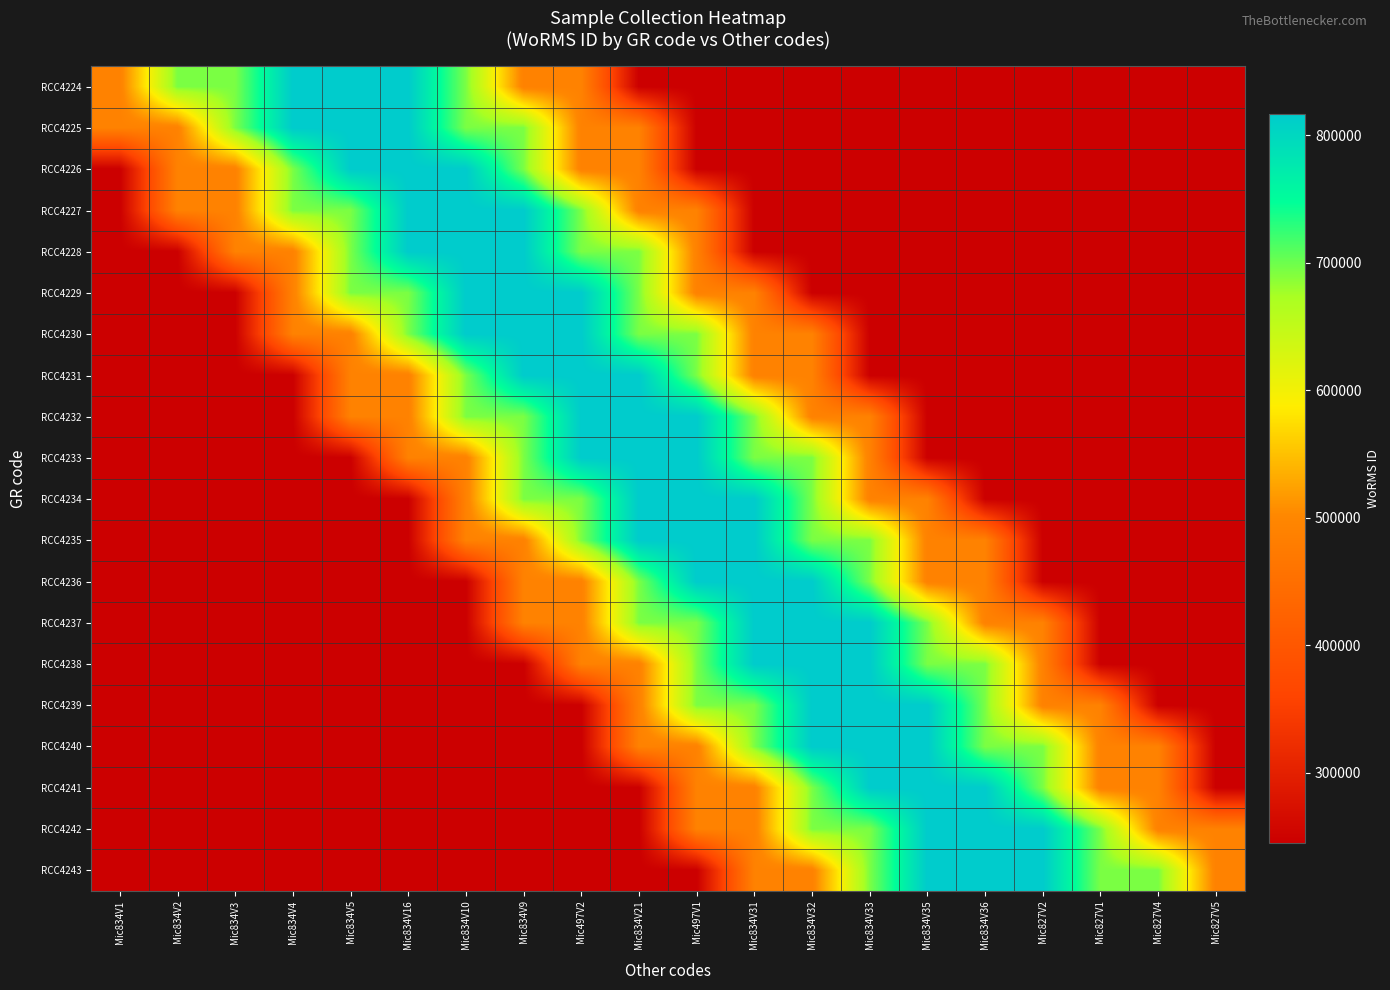

Reading left to right, list all the values displayed in this chart.

RCC4224: Mic834V1=489826.8	Mic834V2=693921.3	Mic834V3=693921.3	Mic834V4=816378.0	Mic834V5=816378.0	Mic834V16=816378.0	Mic834V10=693921.3	Mic834V9=489826.8	Mic497V2=489826.8	Mic834V21=244913.4	Mic497V1=244913.4	Mic834V31=244913.4	Mic834V32=244913.4	Mic834V33=244913.4	Mic834V35=244913.4	Mic834V36=244913.4	Mic827V2=244913.4	Mic827V1=244913.4	Mic827V4=244913.4	Mic827V5=244913.4
RCC4225: Mic834V1=489826.8	Mic834V2=489826.8	Mic834V3=693921.3	Mic834V4=816378.0	Mic834V5=816378.0	Mic834V16=816378.0	Mic834V10=693921.3	Mic834V9=693921.3	Mic497V2=489826.8	Mic834V21=489826.8	Mic497V1=244913.4	Mic834V31=244913.4	Mic834V32=244913.4	Mic834V33=244913.4	Mic834V35=244913.4	Mic834V36=244913.4	Mic827V2=244913.4	Mic827V1=244913.4	Mic827V4=244913.4	Mic827V5=244913.4
RCC4226: Mic834V1=244913.4	Mic834V2=489826.8	Mic834V3=489826.8	Mic834V4=693921.3	Mic834V5=816378.0	Mic834V16=816378.0	Mic834V10=816378.0	Mic834V9=693921.3	Mic497V2=489826.8	Mic834V21=489826.8	Mic497V1=244913.4	Mic834V31=244913.4	Mic834V32=244913.4	Mic834V33=244913.4	Mic834V35=244913.4	Mic834V36=244913.4	Mic827V2=244913.4	Mic827V1=244913.4	Mic827V4=244913.4	Mic827V5=244913.4
RCC4227: Mic834V1=244913.4	Mic834V2=489826.8	Mic834V3=489826.8	Mic834V4=693921.3	Mic834V5=693921.3	Mic834V16=816378.0	Mic834V10=816378.0	Mic834V9=816378.0	Mic497V2=693921.3	Mic834V21=489826.8	Mic497V1=489826.8	Mic834V31=244913.4	Mic834V32=244913.4	Mic834V33=244913.4	Mic834V35=244913.4	Mic834V36=244913.4	Mic827V2=244913.4	Mic827V1=244913.4	Mic827V4=244913.4	Mic827V5=244913.4
RCC4228: Mic834V1=244913.4	Mic834V2=244913.4	Mic834V3=489826.8	Mic834V4=489826.8	Mic834V5=693921.3	Mic834V16=816378.0	Mic834V10=816378.0	Mic834V9=816378.0	Mic497V2=693921.3	Mic834V21=693921.3	Mic497V1=489826.8	Mic834V31=244913.4	Mic834V32=244913.4	Mic834V33=244913.4	Mic834V35=244913.4	Mic834V36=244913.4	Mic827V2=244913.4	Mic827V1=244913.4	Mic827V4=244913.4	Mic827V5=244913.4
RCC4229: Mic834V1=244913.4	Mic834V2=244913.4	Mic834V3=244913.4	Mic834V4=489826.8	Mic834V5=693921.3	Mic834V16=693921.3	Mic834V10=816378.0	Mic834V9=816378.0	Mic497V2=816378.0	Mic834V21=693921.3	Mic497V1=489826.8	Mic834V31=489826.8	Mic834V32=244913.4	Mic834V33=244913.4	Mic834V35=244913.4	Mic834V36=244913.4	Mic827V2=244913.4	Mic827V1=244913.4	Mic827V4=244913.4	Mic827V5=244913.4
RCC4230: Mic834V1=244913.4	Mic834V2=244913.4	Mic834V3=244913.4	Mic834V4=489826.8	Mic834V5=489826.8	Mic834V16=693921.3	Mic834V10=816378.0	Mic834V9=816378.0	Mic497V2=816378.0	Mic834V21=693921.3	Mic497V1=693921.3	Mic834V31=489826.8	Mic834V32=489826.8	Mic834V33=244913.4	Mic834V35=244913.4	Mic834V36=244913.4	Mic827V2=244913.4	Mic827V1=244913.4	Mic827V4=244913.4	Mic827V5=244913.4
RCC4231: Mic834V1=244913.4	Mic834V2=244913.4	Mic834V3=244913.4	Mic834V4=244913.4	Mic834V5=489826.8	Mic834V16=489826.8	Mic834V10=693921.3	Mic834V9=816378.0	Mic497V2=816378.0	Mic834V21=816378.0	Mic497V1=693921.3	Mic834V31=489826.8	Mic834V32=489826.8	Mic834V33=244913.4	Mic834V35=244913.4	Mic834V36=244913.4	Mic827V2=244913.4	Mic827V1=244913.4	Mic827V4=244913.4	Mic827V5=244913.4
RCC4232: Mic834V1=244913.4	Mic834V2=244913.4	Mic834V3=244913.4	Mic834V4=244913.4	Mic834V5=489826.8	Mic834V16=489826.8	Mic834V10=693921.3	Mic834V9=693921.3	Mic497V2=816378.0	Mic834V21=816378.0	Mic497V1=816378.0	Mic834V31=693921.3	Mic834V32=489826.8	Mic834V33=489826.8	Mic834V35=244913.4	Mic834V36=244913.4	Mic827V2=244913.4	Mic827V1=244913.4	Mic827V4=244913.4	Mic827V5=244913.4
RCC4233: Mic834V1=244913.4	Mic834V2=244913.4	Mic834V3=244913.4	Mic834V4=244913.4	Mic834V5=244913.4	Mic834V16=489826.8	Mic834V10=489826.8	Mic834V9=693921.3	Mic497V2=816378.0	Mic834V21=816378.0	Mic497V1=816378.0	Mic834V31=693921.3	Mic834V32=693921.3	Mic834V33=489826.8	Mic834V35=244913.4	Mic834V36=244913.4	Mic827V2=244913.4	Mic827V1=244913.4	Mic827V4=244913.4	Mic827V5=244913.4
RCC4234: Mic834V1=244913.4	Mic834V2=244913.4	Mic834V3=244913.4	Mic834V4=244913.4	Mic834V5=244913.4	Mic834V16=244913.4	Mic834V10=489826.8	Mic834V9=693921.3	Mic497V2=693921.3	Mic834V21=816378.0	Mic497V1=816378.0	Mic834V31=816378.0	Mic834V32=693921.3	Mic834V33=489826.8	Mic834V35=489826.8	Mic834V36=244913.4	Mic827V2=244913.4	Mic827V1=244913.4	Mic827V4=244913.4	Mic827V5=244913.4
RCC4235: Mic834V1=244913.4	Mic834V2=244913.4	Mic834V3=244913.4	Mic834V4=244913.4	Mic834V5=244913.4	Mic834V16=244913.4	Mic834V10=489826.8	Mic834V9=489826.8	Mic497V2=693921.3	Mic834V21=816378.0	Mic497V1=816378.0	Mic834V31=816378.0	Mic834V32=693921.3	Mic834V33=693921.3	Mic834V35=489826.8	Mic834V36=489826.8	Mic827V2=244913.4	Mic827V1=244913.4	Mic827V4=244913.4	Mic827V5=244913.4
RCC4236: Mic834V1=244913.4	Mic834V2=244913.4	Mic834V3=244913.4	Mic834V4=244913.4	Mic834V5=244913.4	Mic834V16=244913.4	Mic834V10=244913.4	Mic834V9=489826.8	Mic497V2=489826.8	Mic834V21=693921.3	Mic497V1=816378.0	Mic834V31=816378.0	Mic834V32=816378.0	Mic834V33=693921.3	Mic834V35=489826.8	Mic834V36=489826.8	Mic827V2=244913.4	Mic827V1=244913.4	Mic827V4=244913.4	Mic827V5=244913.4
RCC4237: Mic834V1=244913.4	Mic834V2=244913.4	Mic834V3=244913.4	Mic834V4=244913.4	Mic834V5=244913.4	Mic834V16=244913.4	Mic834V10=244913.4	Mic834V9=489826.8	Mic497V2=489826.8	Mic834V21=693921.3	Mic497V1=693921.3	Mic834V31=816378.0	Mic834V32=816378.0	Mic834V33=816378.0	Mic834V35=693921.3	Mic834V36=489826.8	Mic827V2=489826.8	Mic827V1=244913.4	Mic827V4=244913.4	Mic827V5=244913.4
RCC4238: Mic834V1=244913.4	Mic834V2=244913.4	Mic834V3=244913.4	Mic834V4=244913.4	Mic834V5=244913.4	Mic834V16=244913.4	Mic834V10=244913.4	Mic834V9=244913.4	Mic497V2=489826.8	Mic834V21=489826.8	Mic497V1=693921.3	Mic834V31=816378.0	Mic834V32=816378.0	Mic834V33=816378.0	Mic834V35=693921.3	Mic834V36=693921.3	Mic827V2=489826.8	Mic827V1=244913.4	Mic827V4=244913.4	Mic827V5=244913.4
RCC4239: Mic834V1=244913.4	Mic834V2=244913.4	Mic834V3=244913.4	Mic834V4=244913.4	Mic834V5=244913.4	Mic834V16=244913.4	Mic834V10=244913.4	Mic834V9=244913.4	Mic497V2=244913.4	Mic834V21=489826.8	Mic497V1=693921.3	Mic834V31=693921.3	Mic834V32=816378.0	Mic834V33=816378.0	Mic834V35=816378.0	Mic834V36=693921.3	Mic827V2=489826.8	Mic827V1=489826.8	Mic827V4=244913.4	Mic827V5=244913.4
RCC4240: Mic834V1=244913.4	Mic834V2=244913.4	Mic834V3=244913.4	Mic834V4=244913.4	Mic834V5=244913.4	Mic834V16=244913.4	Mic834V10=244913.4	Mic834V9=244913.4	Mic497V2=244913.4	Mic834V21=489826.8	Mic497V1=489826.8	Mic834V31=693921.3	Mic834V32=816378.0	Mic834V33=816378.0	Mic834V35=816378.0	Mic834V36=693921.3	Mic827V2=693921.3	Mic827V1=489826.8	Mic827V4=489826.8	Mic827V5=244913.4
RCC4241: Mic834V1=244913.4	Mic834V2=244913.4	Mic834V3=244913.4	Mic834V4=244913.4	Mic834V5=244913.4	Mic834V16=244913.4	Mic834V10=244913.4	Mic834V9=244913.4	Mic497V2=244913.4	Mic834V21=244913.4	Mic497V1=489826.8	Mic834V31=489826.8	Mic834V32=693921.3	Mic834V33=816378.0	Mic834V35=816378.0	Mic834V36=816378.0	Mic827V2=693921.3	Mic827V1=489826.8	Mic827V4=489826.8	Mic827V5=244913.4
RCC4242: Mic834V1=244913.4	Mic834V2=244913.4	Mic834V3=244913.4	Mic834V4=244913.4	Mic834V5=244913.4	Mic834V16=244913.4	Mic834V10=244913.4	Mic834V9=244913.4	Mic497V2=244913.4	Mic834V21=244913.4	Mic497V1=489826.8	Mic834V31=489826.8	Mic834V32=693921.3	Mic834V33=693921.3	Mic834V35=816378.0	Mic834V36=816378.0	Mic827V2=816378.0	Mic827V1=693921.3	Mic827V4=489826.8	Mic827V5=489826.8
RCC4243: Mic834V1=244913.4	Mic834V2=244913.4	Mic834V3=244913.4	Mic834V4=244913.4	Mic834V5=244913.4	Mic834V16=244913.4	Mic834V10=244913.4	Mic834V9=244913.4	Mic497V2=244913.4	Mic834V21=244913.4	Mic497V1=244913.4	Mic834V31=489826.8	Mic834V32=489826.8	Mic834V33=693921.3	Mic834V35=816378.0	Mic834V36=816378.0	Mic827V2=816378.0	Mic827V1=693921.3	Mic827V4=693921.3	Mic827V5=489826.8